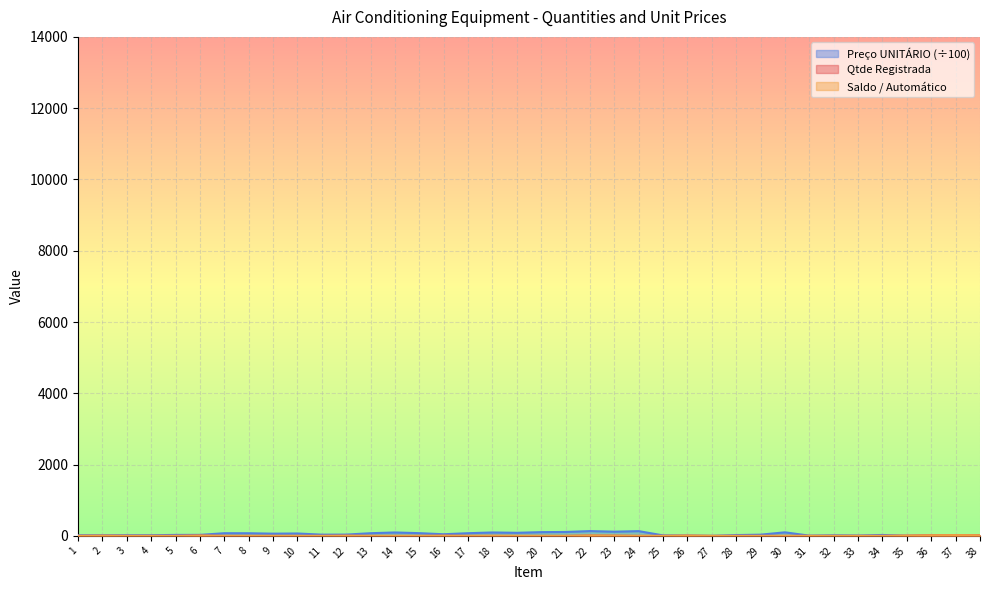

Is it true that Qtde Registrada equals 6.6 at 32?

False